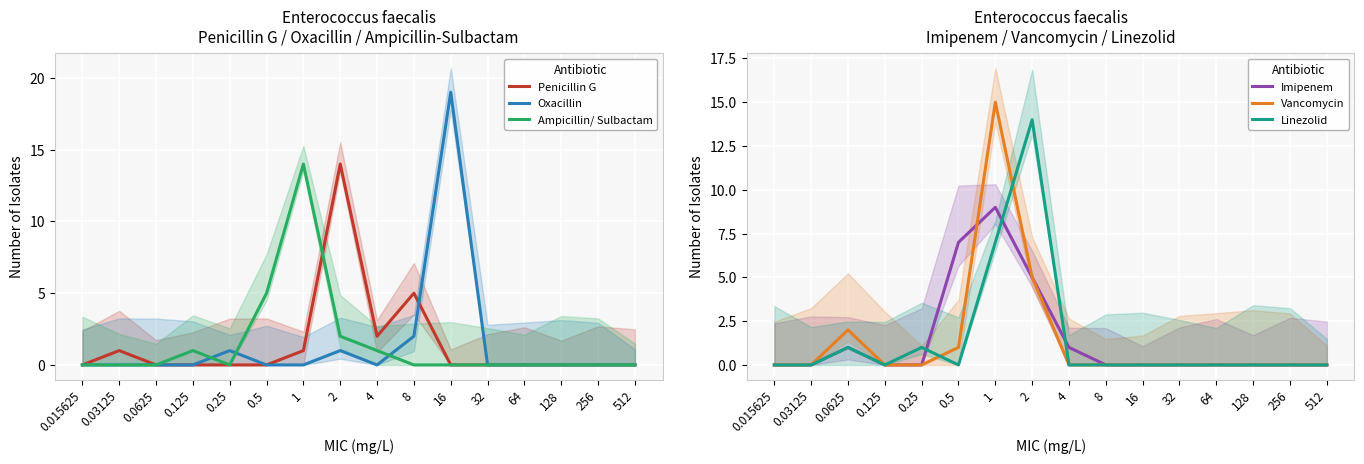

Rank the series at 512 from highest to lowest value.

Penicillin G, Oxacillin, Ampicillin/ Sulbactam, Imipenem, Vancomycin, Linezolid